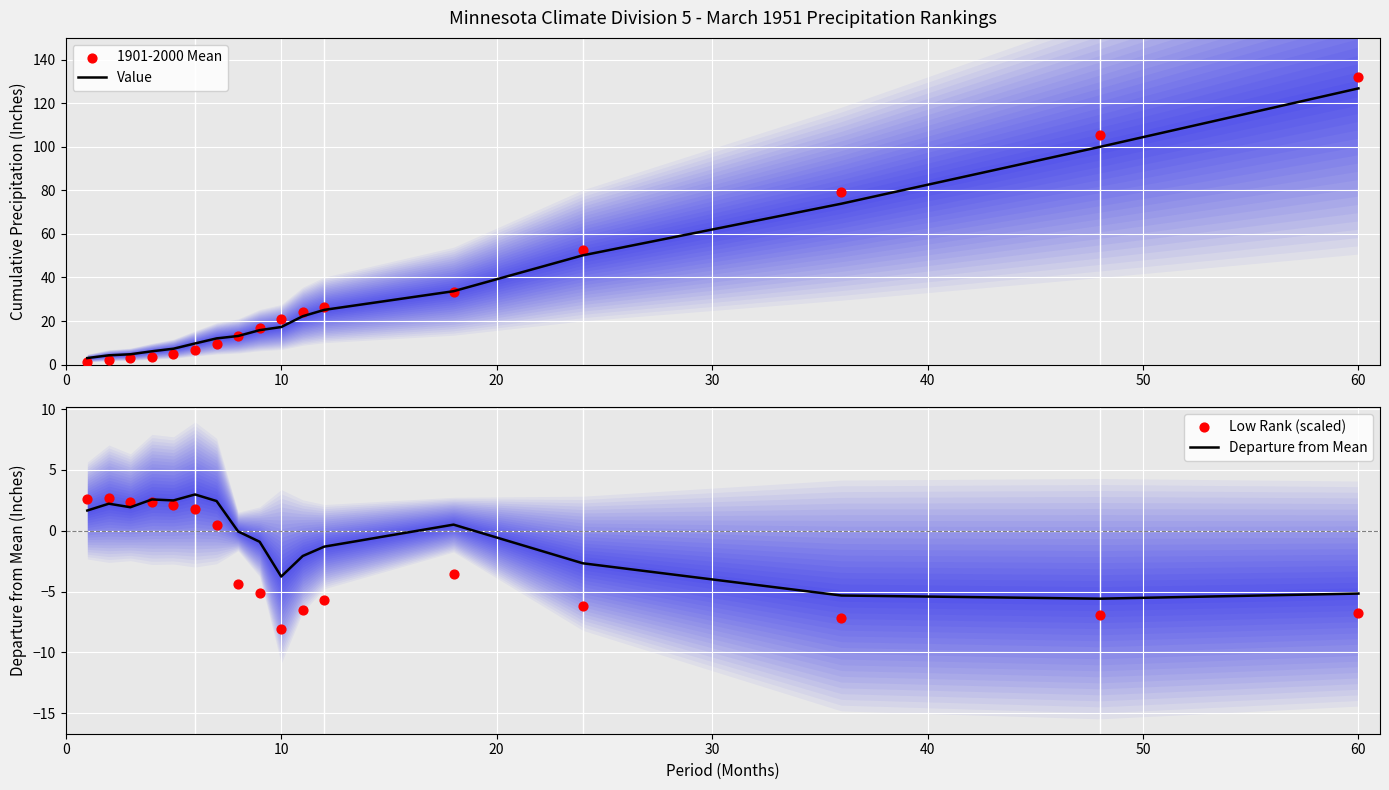

Which series has the widest spread of Y values?

1901-2000 Mean